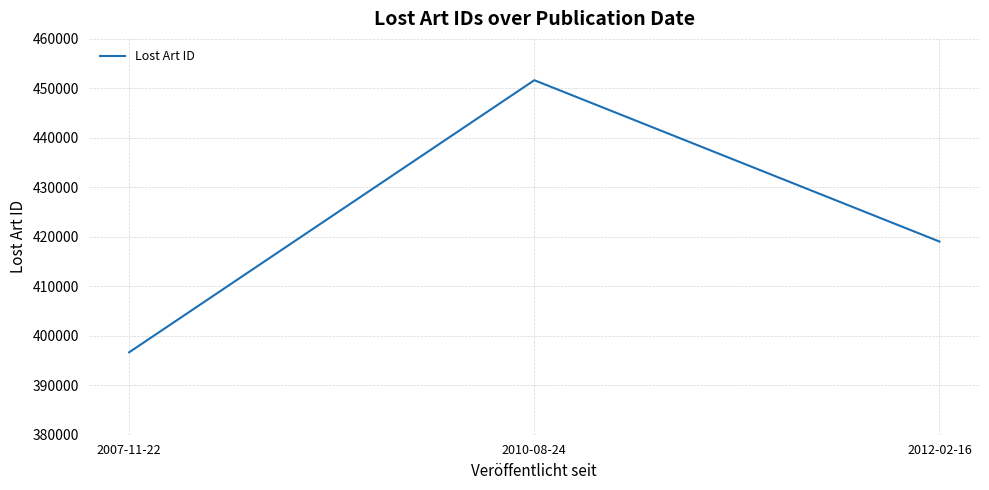

The value at 2007-11-22 is 396658. True or false?

True